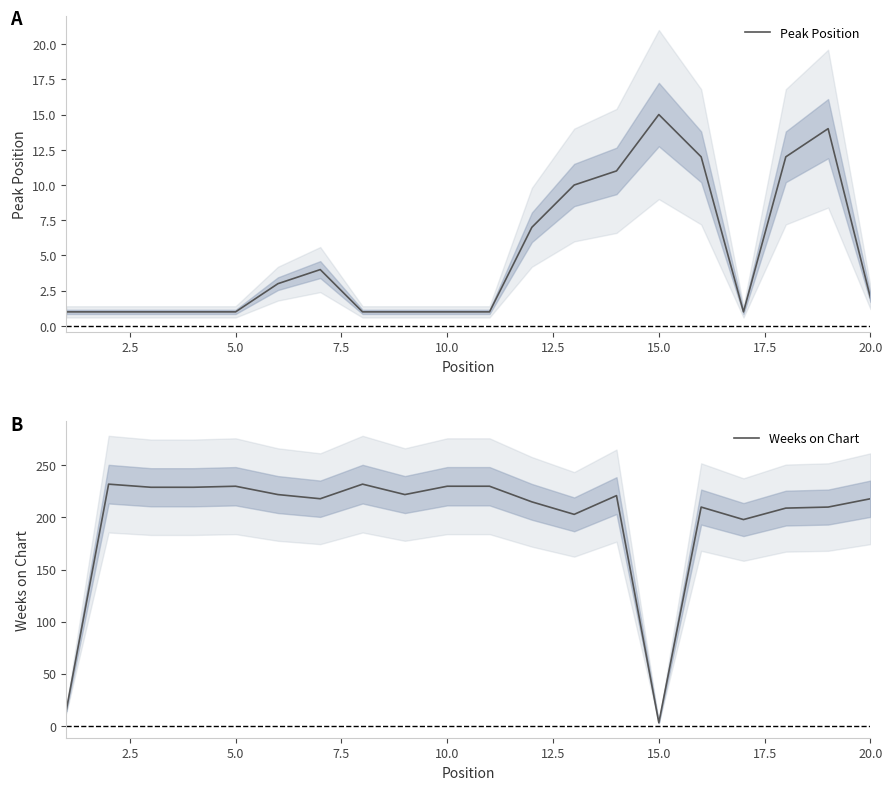

At which label does Peak Position reach its peak?

15.0